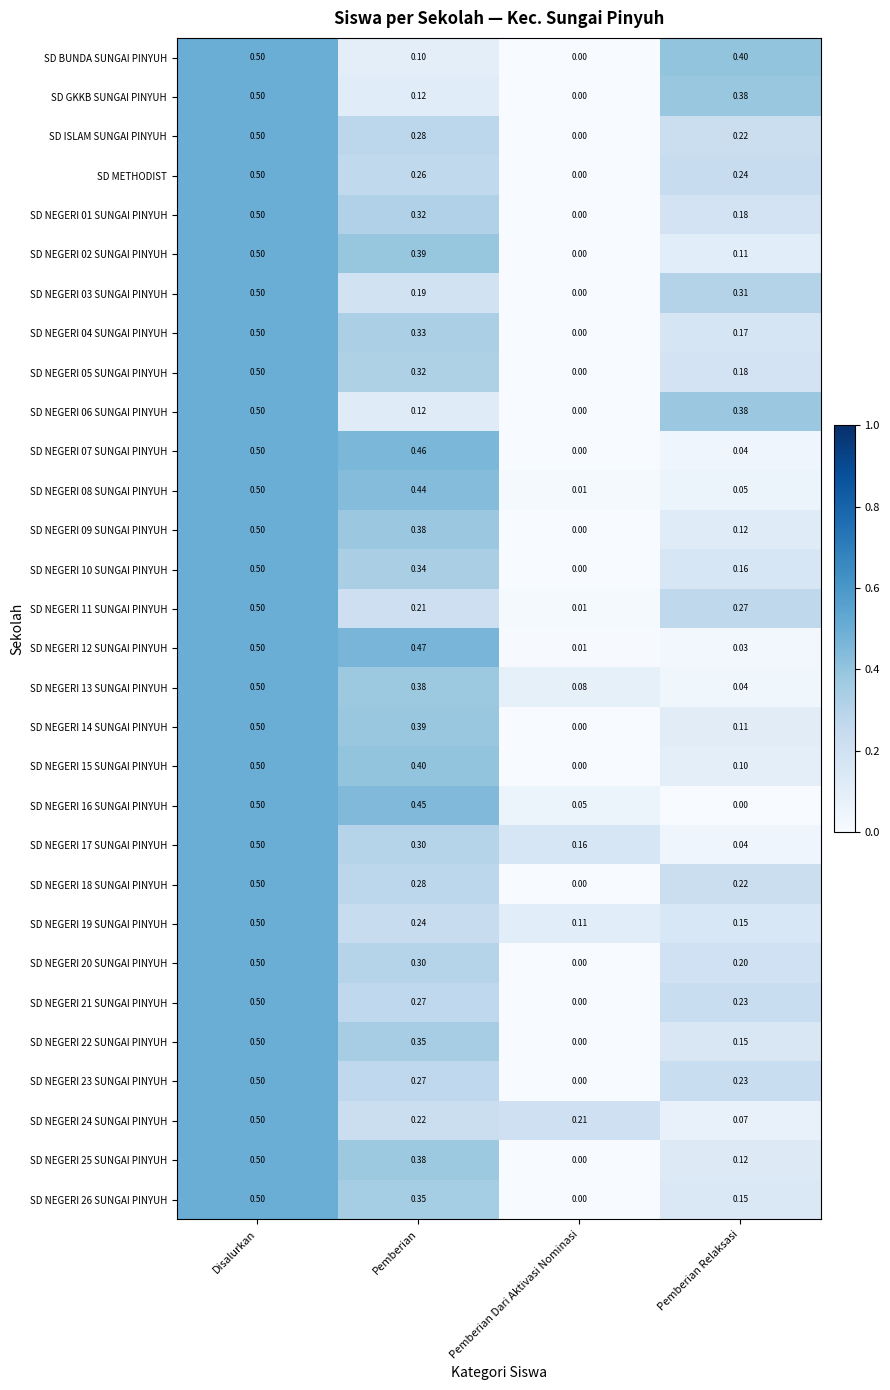

List the labels in order of SD ISLAM SUNGAI PINYUH value, largest first.

Disalurkan, Pemberian, Pemberian Relaksasi, Pemberian Dari Aktivasi Nominasi